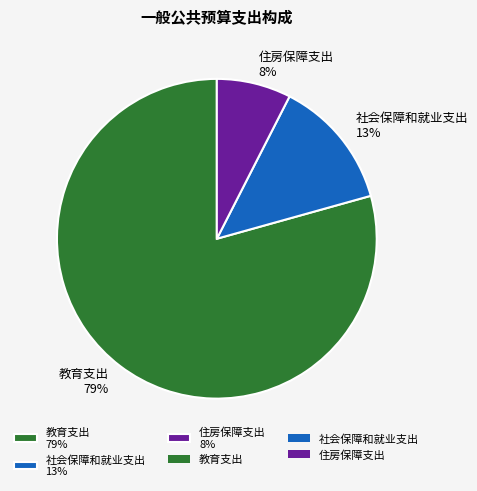

To the nearest percent, what is the average slice percentage?

33%